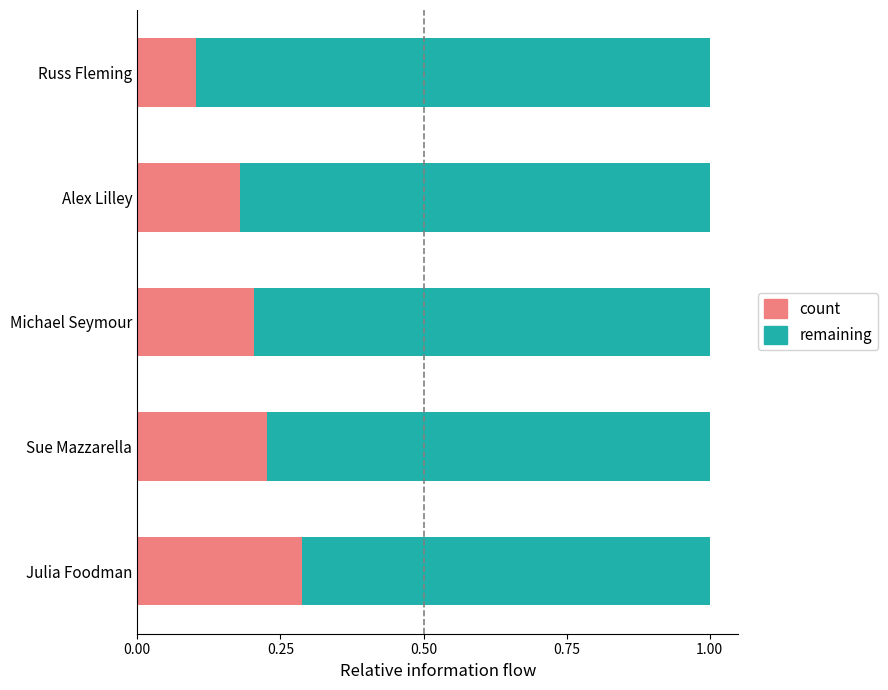

Is it true that count equals 0.2 at Alex Lilley?

True